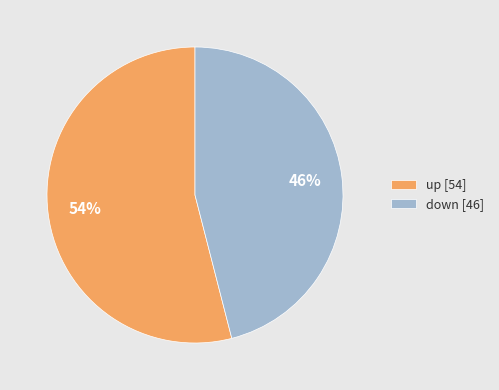

How many segments does this pie chart have?

2